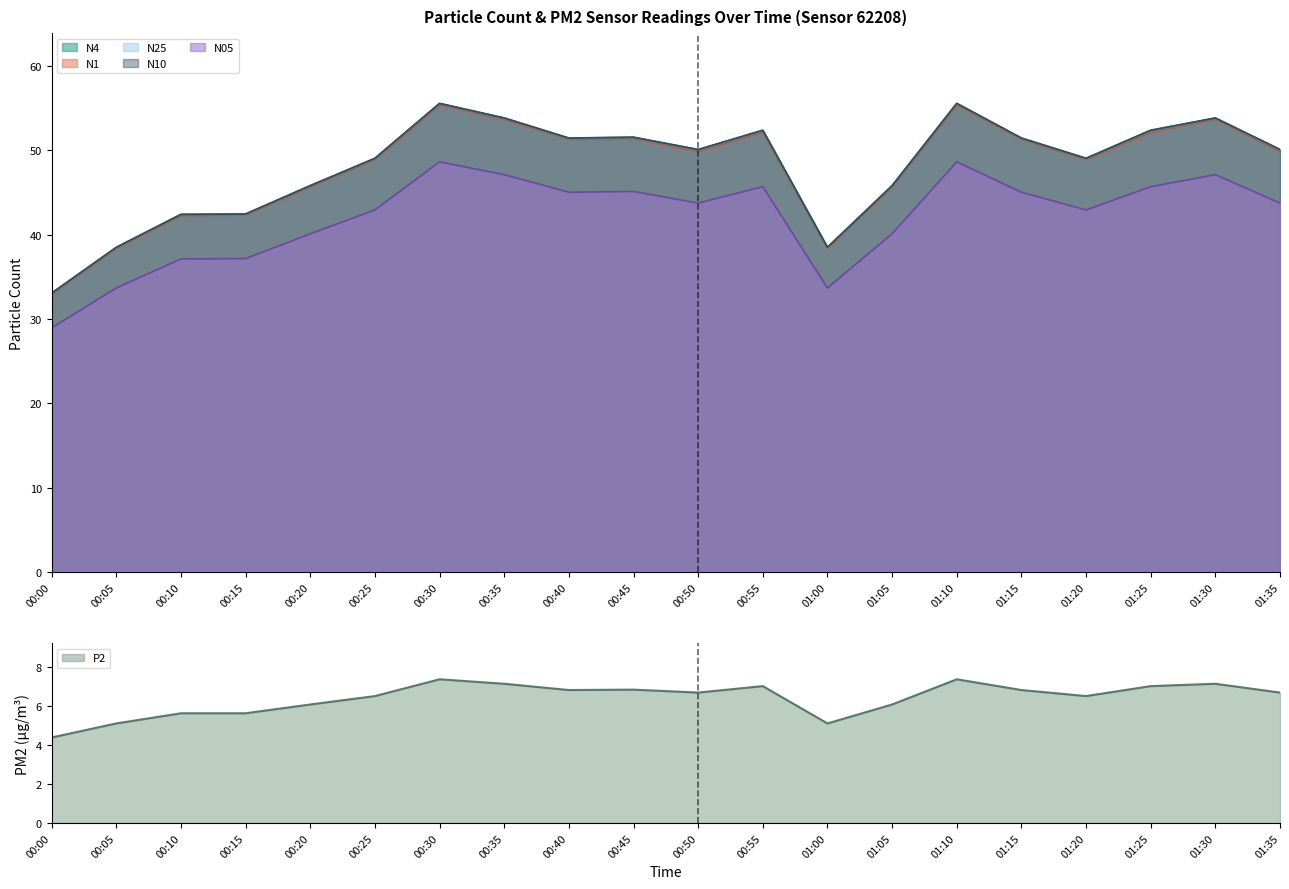

The value of N1 at 01:15 is 51.3. True or false?

True